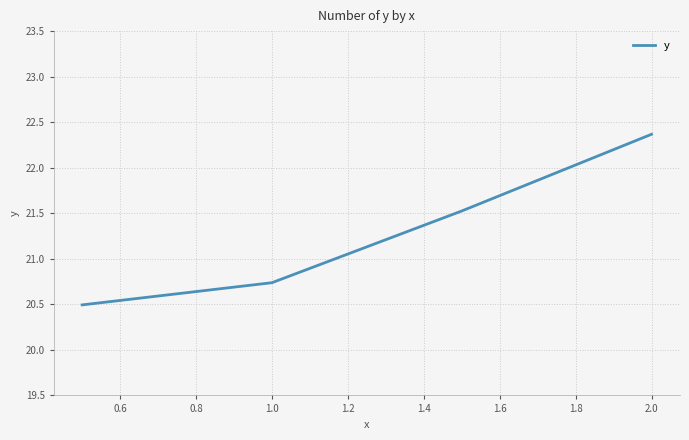

What is the maximum value shown in the chart?

22.4